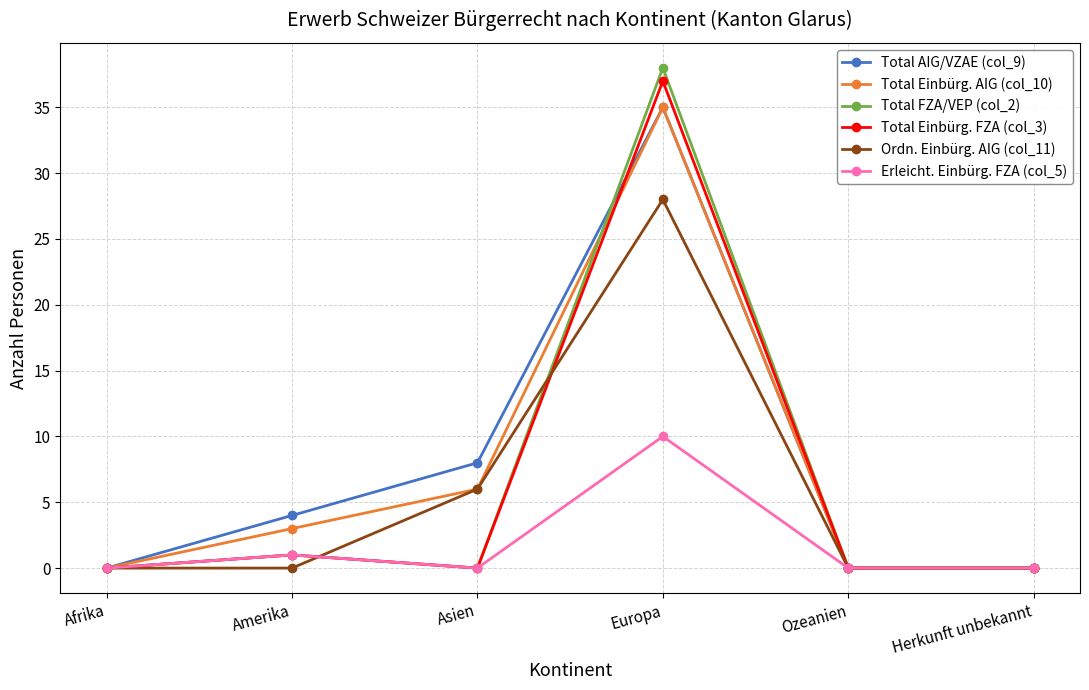

Between Amerika and Asien, which series saw the biggest shift?

Ordn. Einbürg. AIG (col_11)